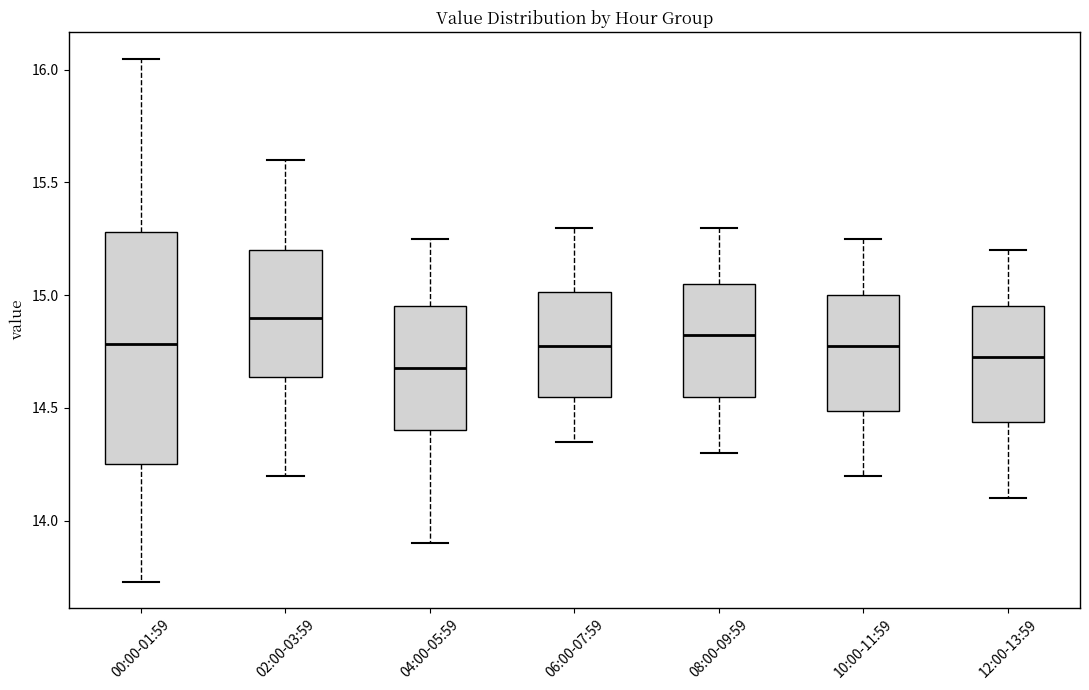

Where is the lower edge of the box for 10:00-11:59 on the y-axis? The values are not printed on the chart, so give them approximately, as read against the axis.

14.50